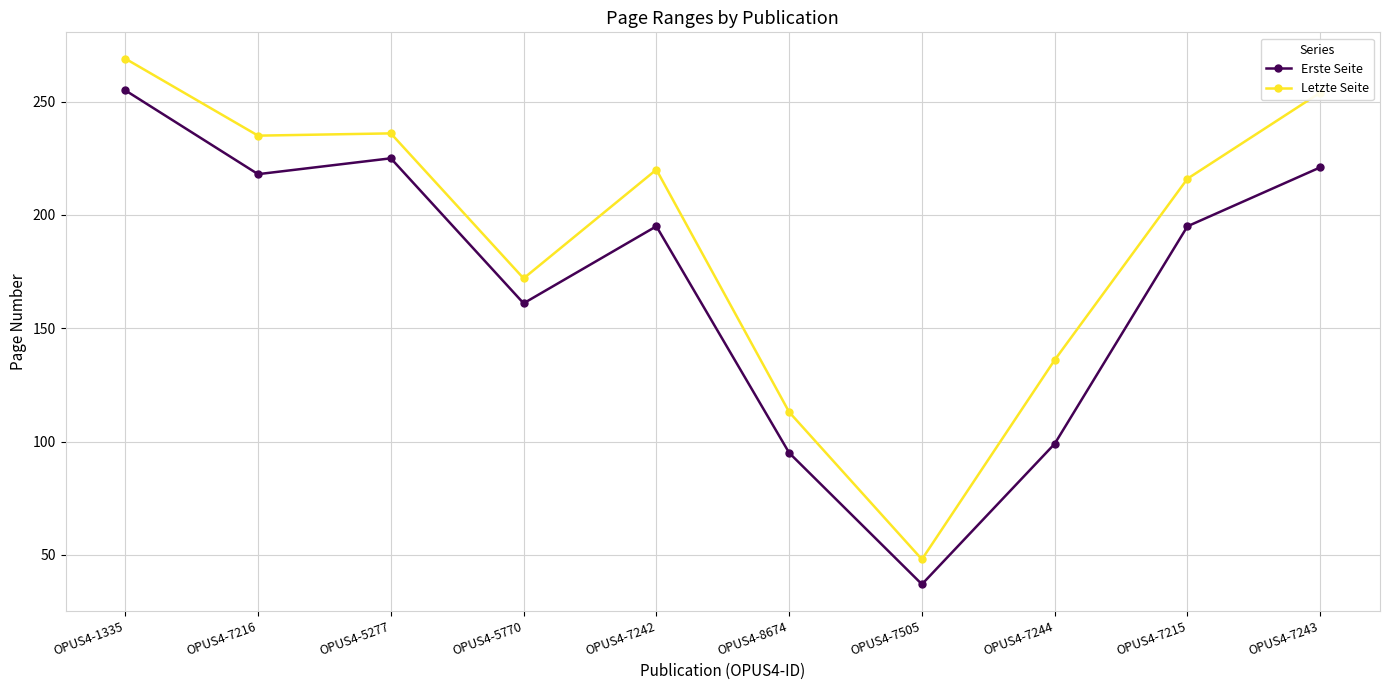

Is this an area chart (filled region under the line)?

No